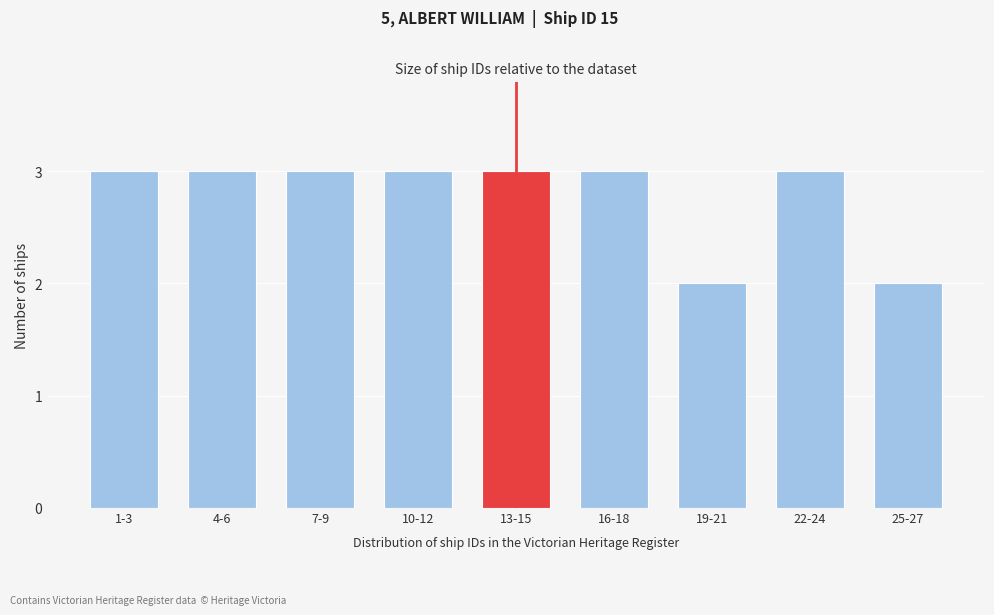

Reading left to right, transcribe all the data shown in this chart.

1-3=3	4-6=3	7-9=3	10-12=3	13-15=3	16-18=3	19-21=2	22-24=3	25-27=2